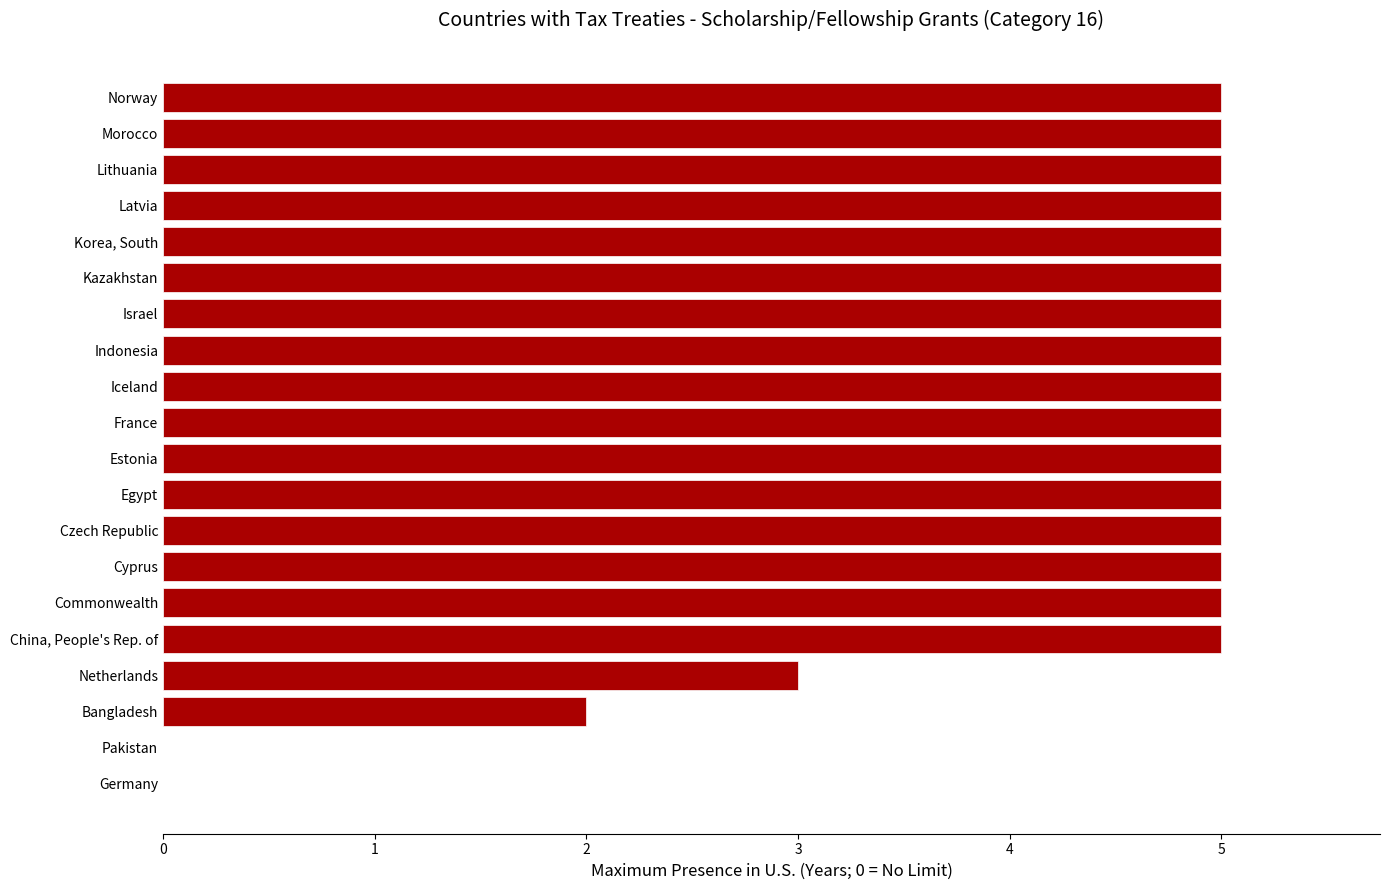

Count the values in the range 5 to 6.

16